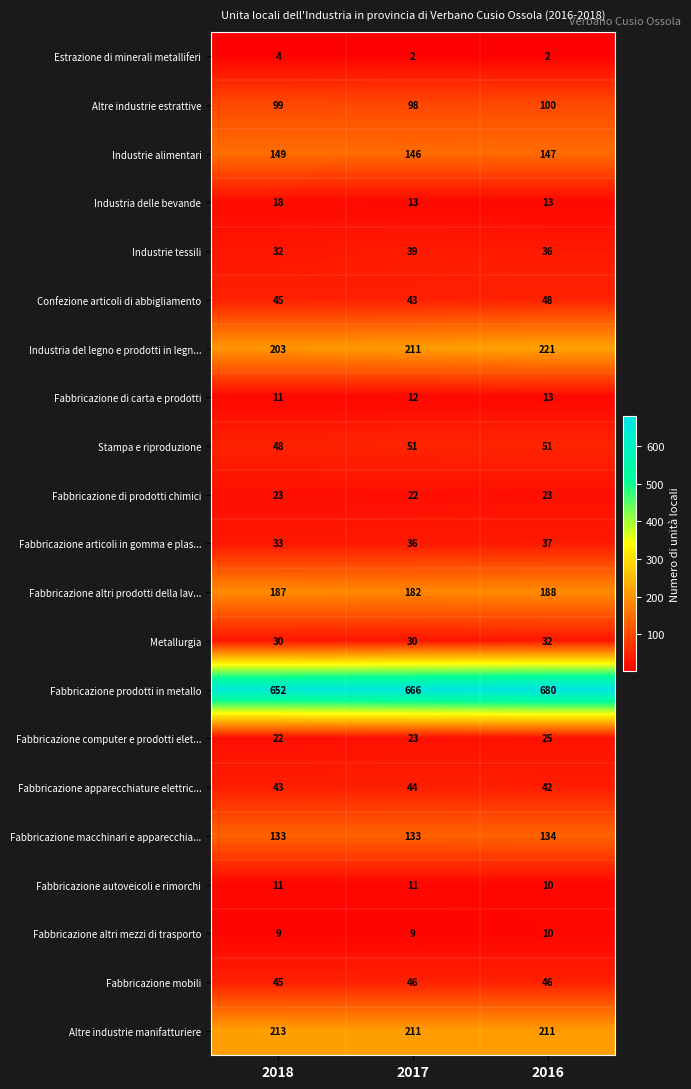

How many values in the Fabbricazione apparecchiature elettric... series are below 43?

1